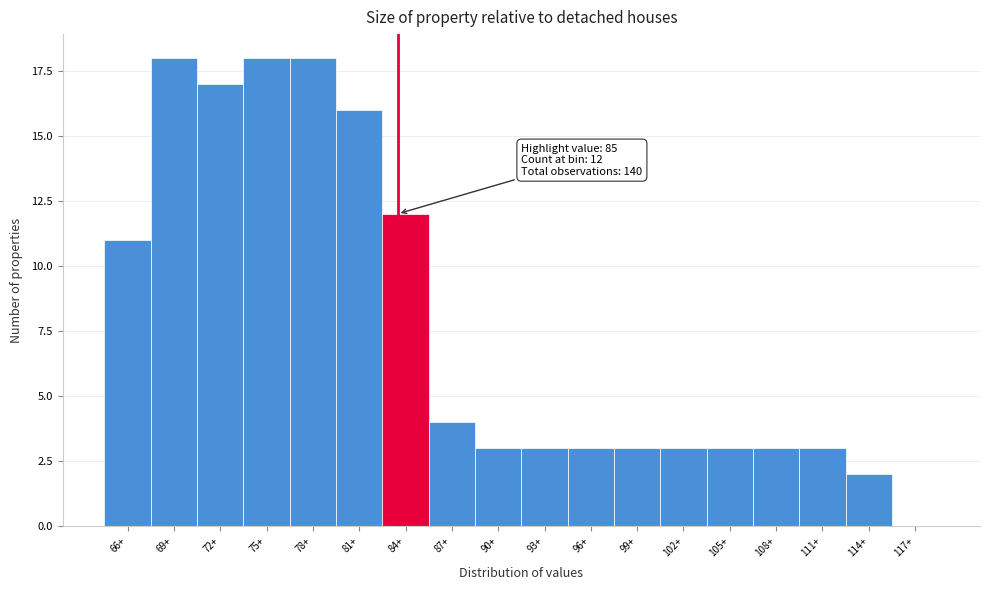

Reading left to right, list all the values displayed in this chart.

66+=11	69+=18	72+=17	75+=18	78+=18	81+=16	84+=12	87+=4	90+=3	93+=3	96+=3	99+=3	102+=3	105+=3	108+=3	111+=3	114+=2	117+=0